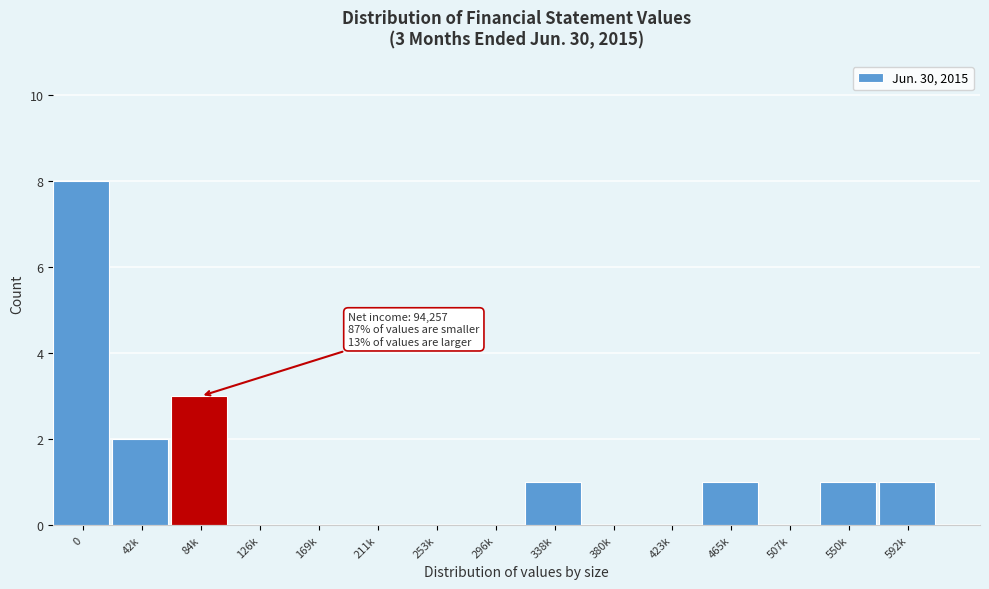

Reading left to right, what are all the values shown in this chart?

0=8	42k=2	84k=3	126k=0	169k=0	211k=0	253k=0	296k=0	338k=1	380k=0	423k=0	465k=1	507k=0	550k=1	592k=1